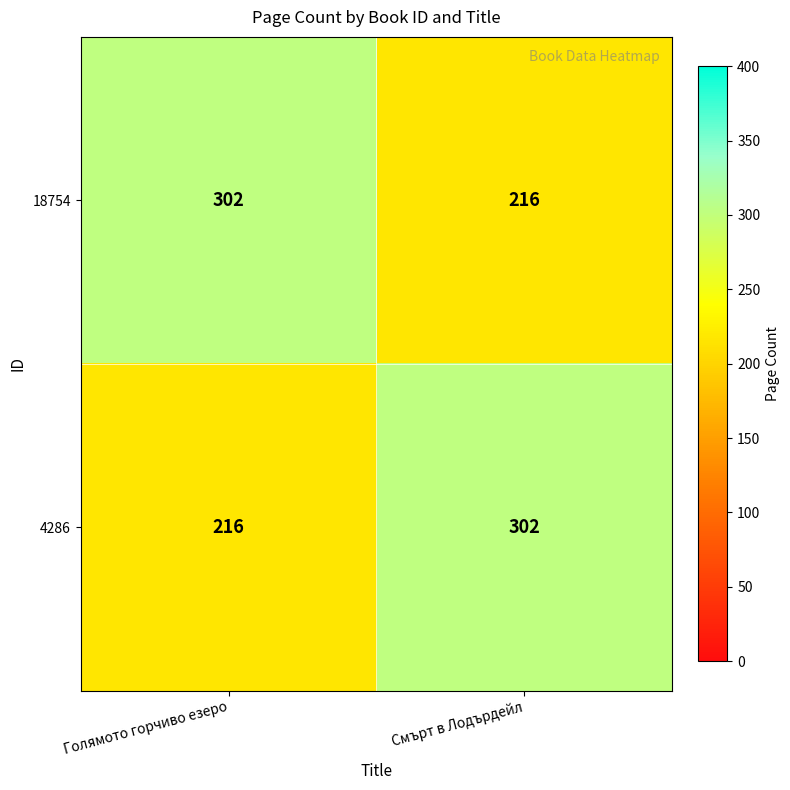

Reading left to right, list all the values displayed in this chart.

18754: 302	216
4286: 216	302